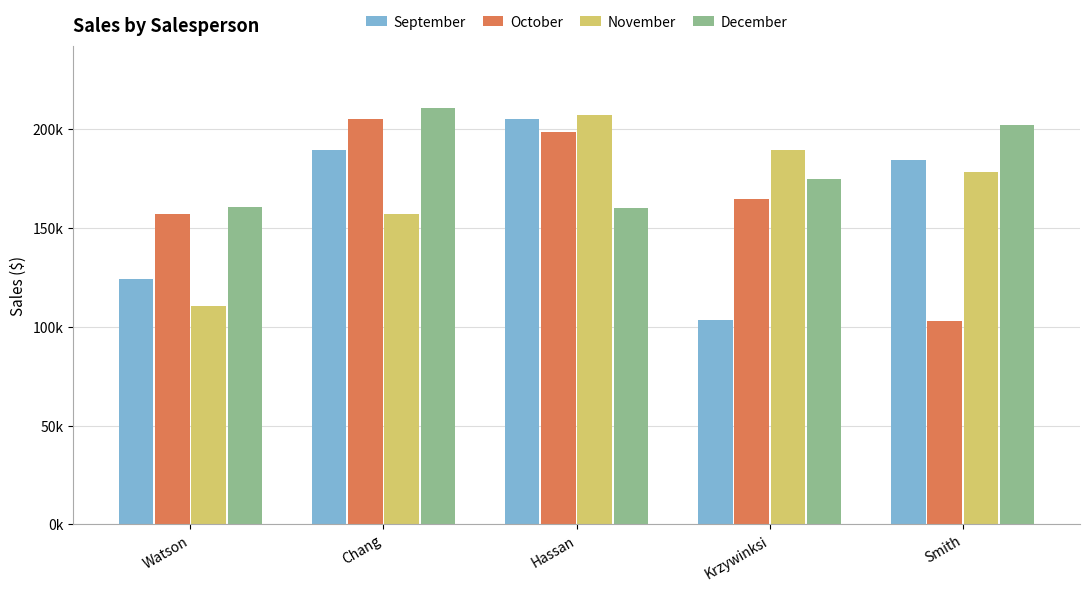

What is the average value of the October series?

165510